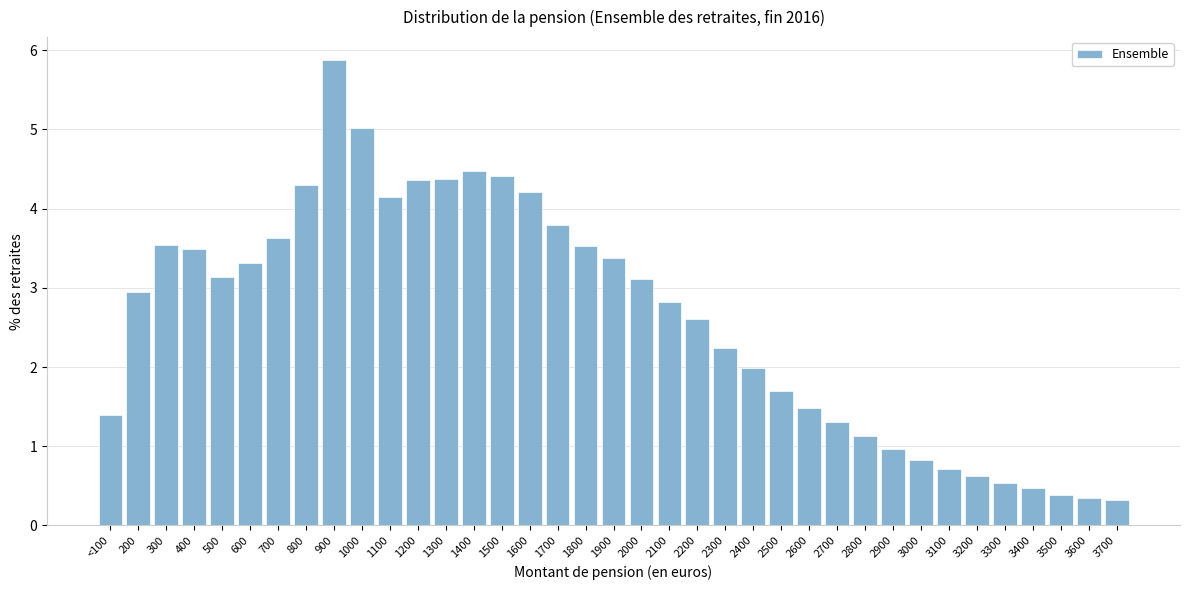

What is the approximate value at 3400?

0.5